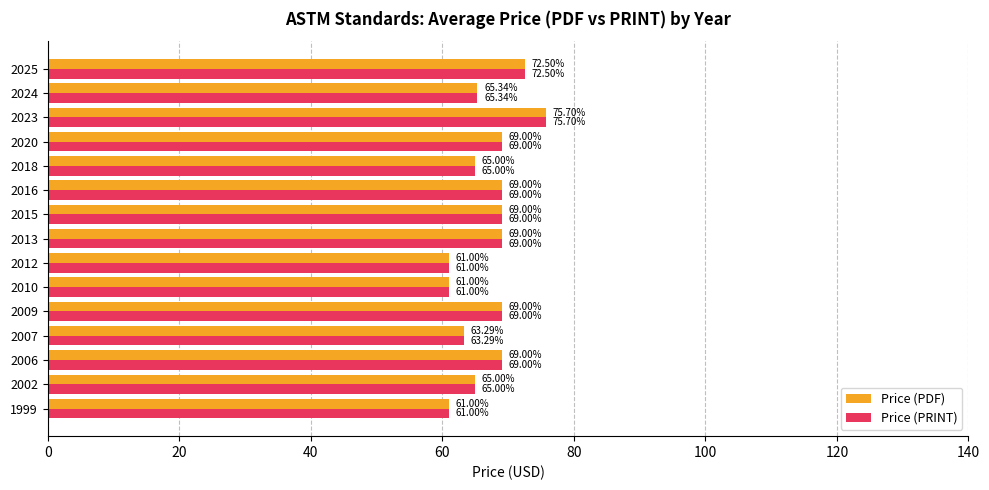

What is the difference between the maximum and minimum values in the Price (PRINT) series?

14.7